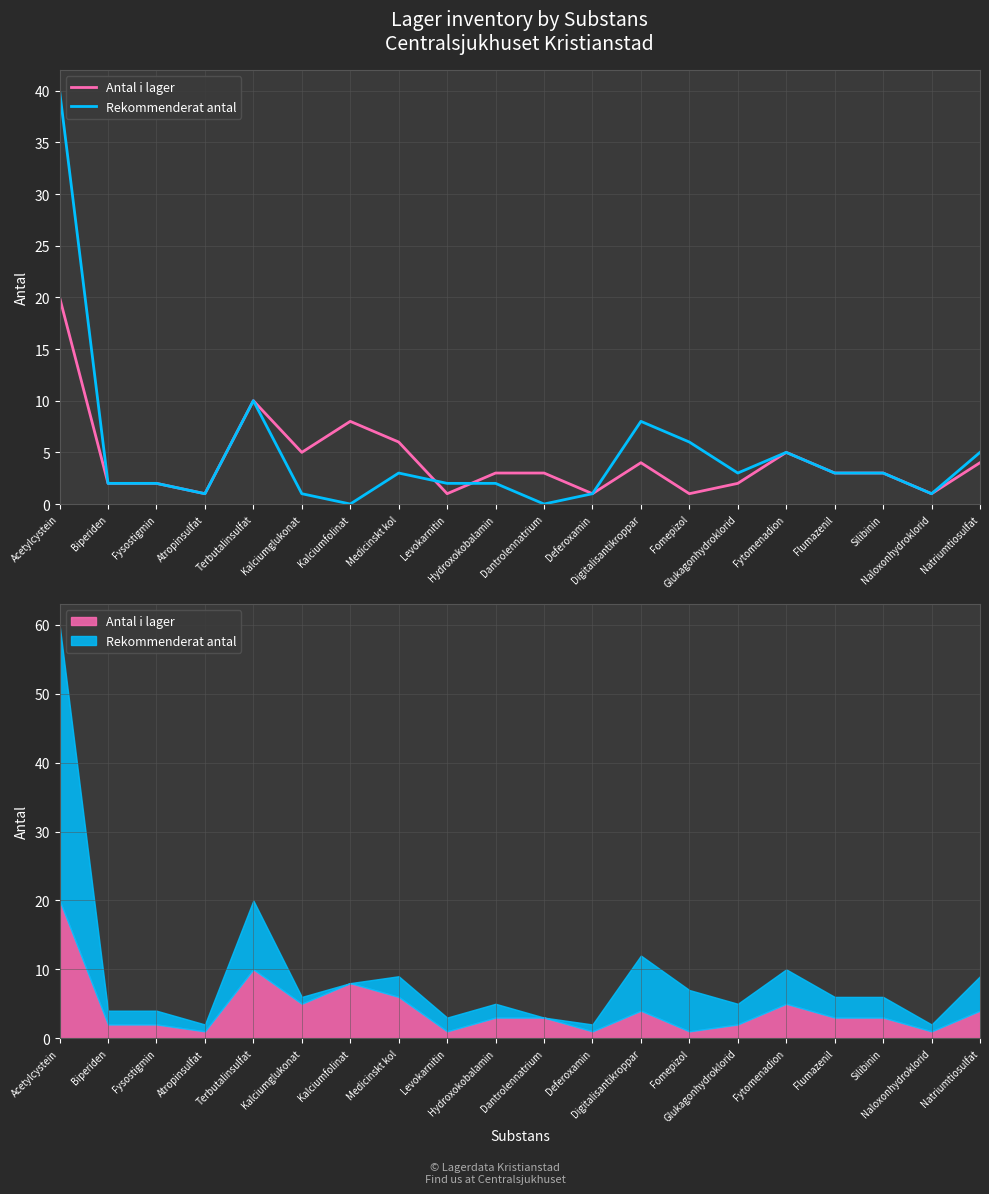

Is the value of Antal i lager at Medicinskt kol greater than the value of Rekommenderat antal at Kalciumglukonat?

Yes